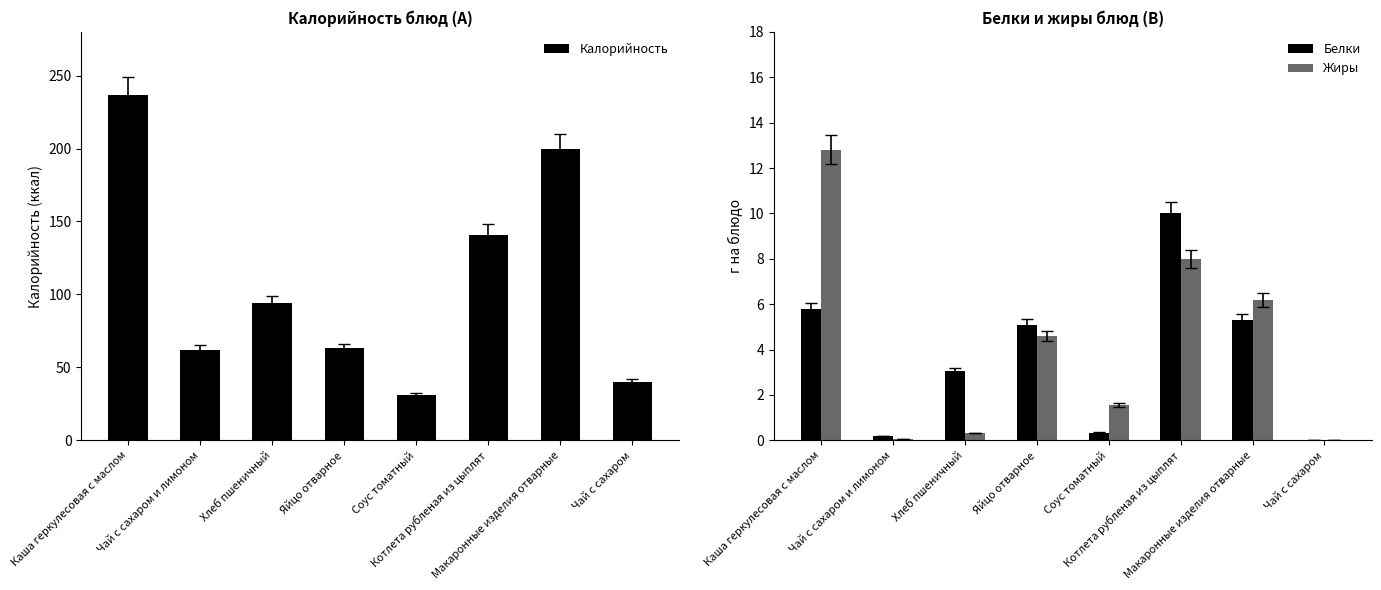

What is the sum of all Жиры values?

33.5